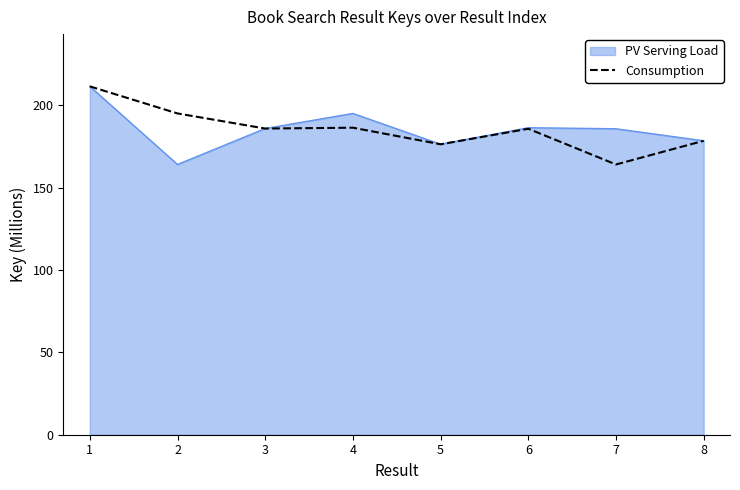

Which series changed the most between 3 and 7?

Consumption